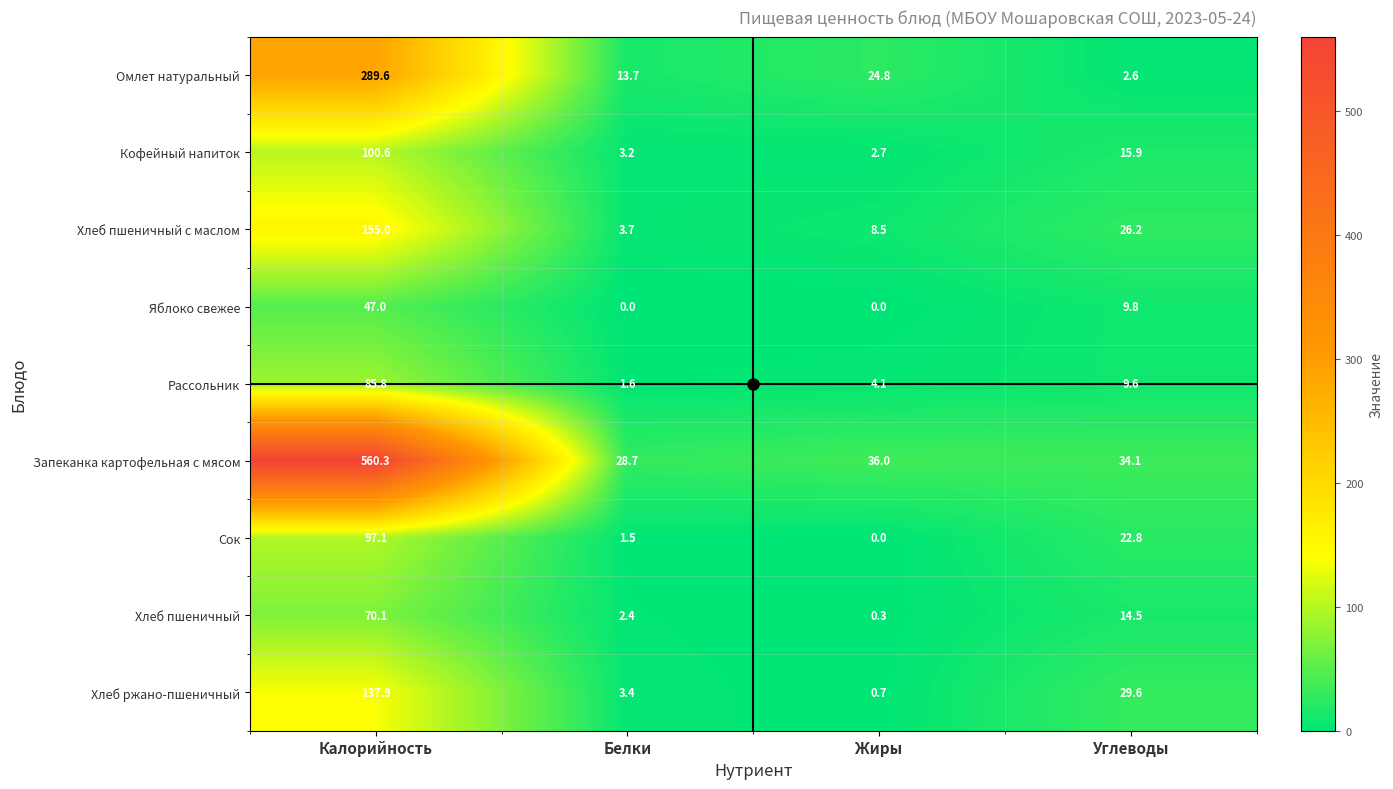

At which label does Яблоко свежее reach its peak?

Калорийность